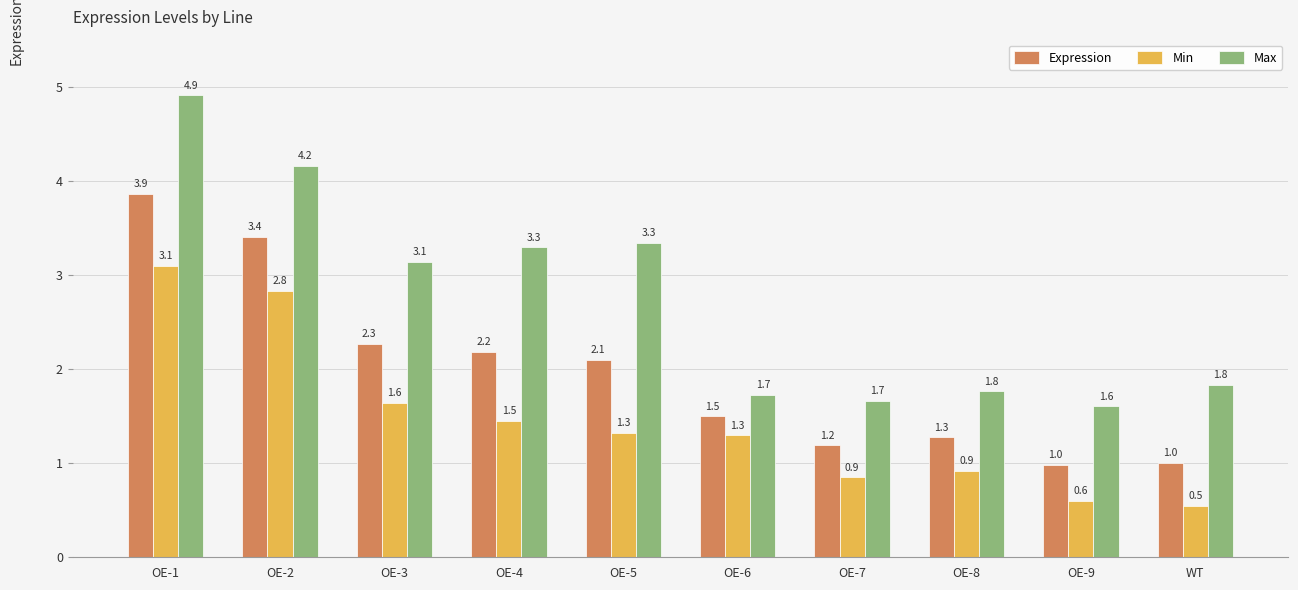

What is the difference between the highest and lowest values at OE-3?

1.5